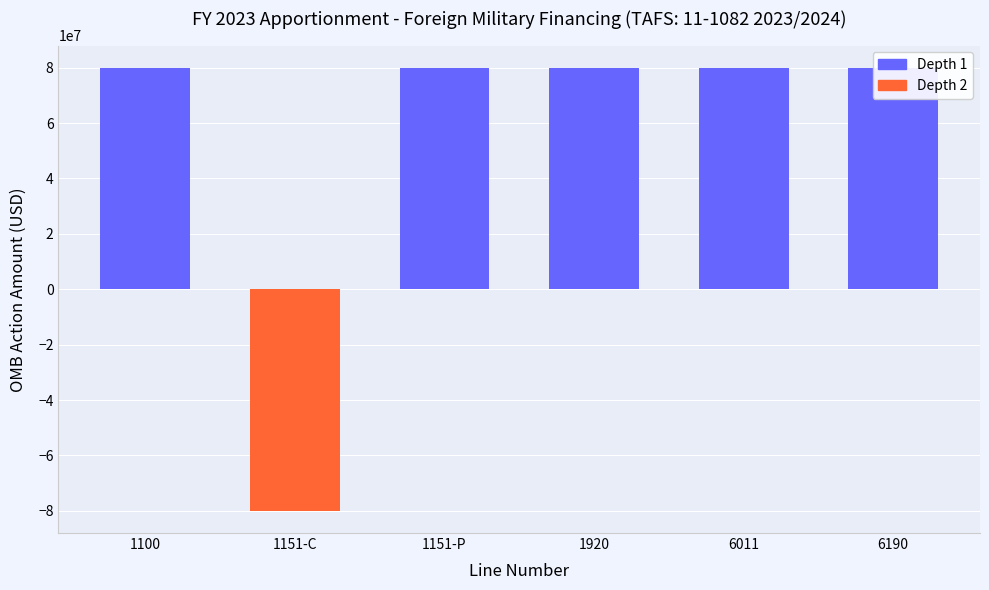

Rank the categories by value from lowest to highest.

1151-C, 1100, 1151-P, 1920, 6011, 6190